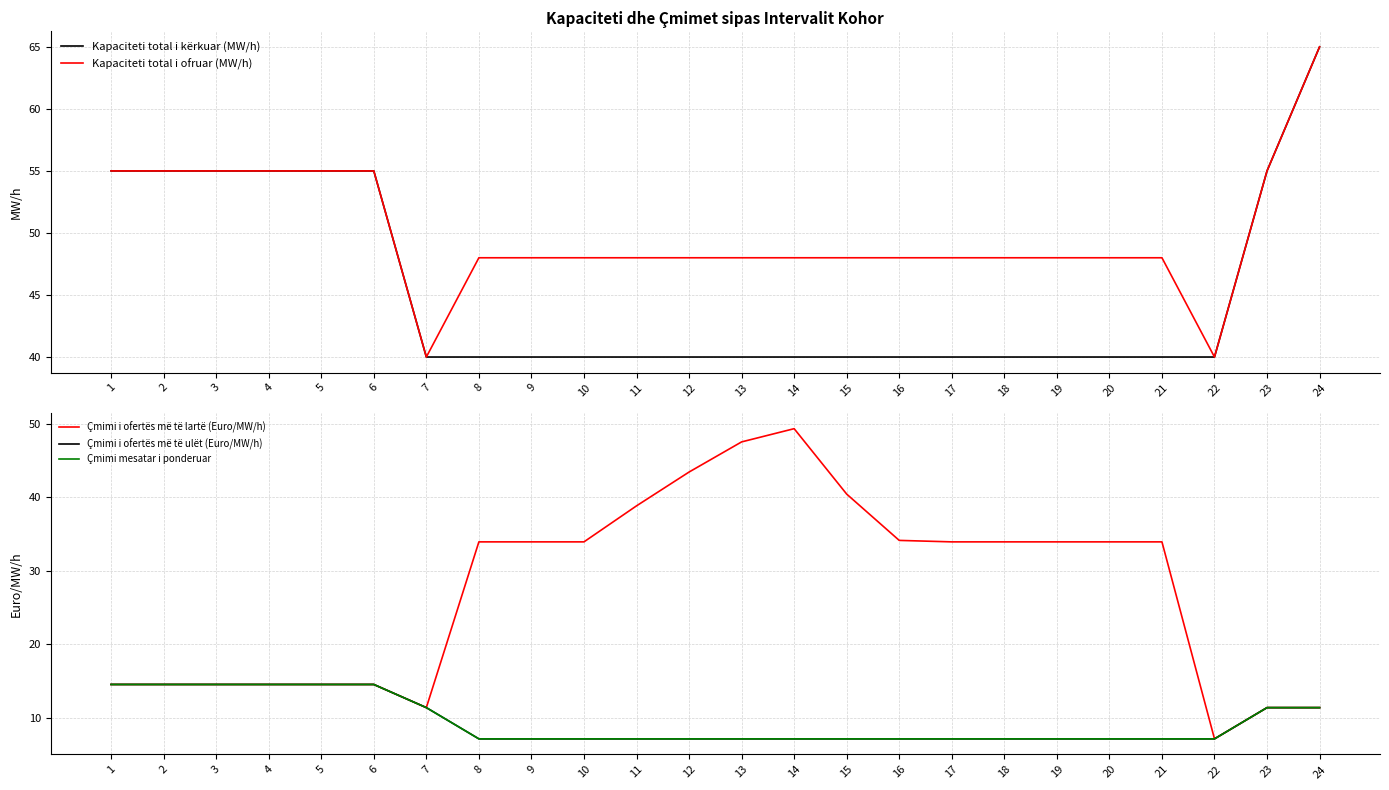

Which series has the largest total across all categories?

Kapaciteti total i ofruar (MW/h)